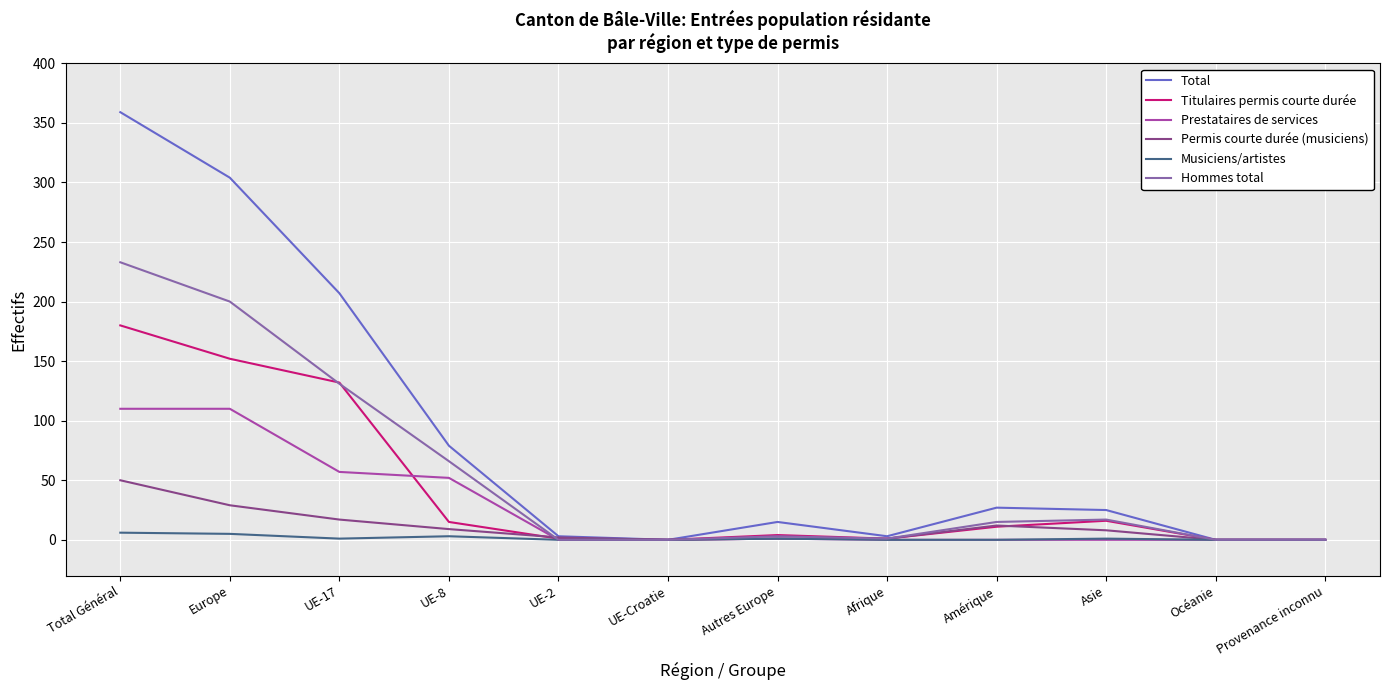

Which series has the widest spread of values?

Total